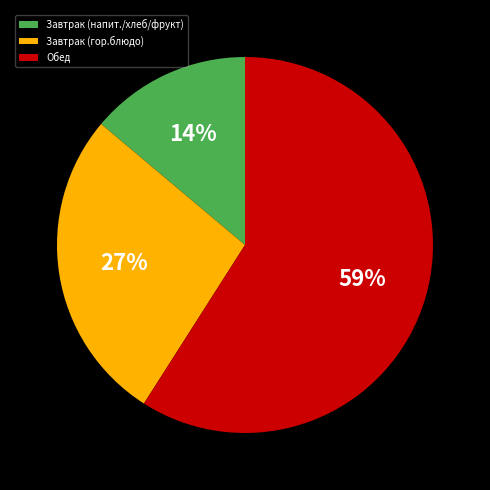

To the nearest percent, what percentage of the pie is Обед?

59%